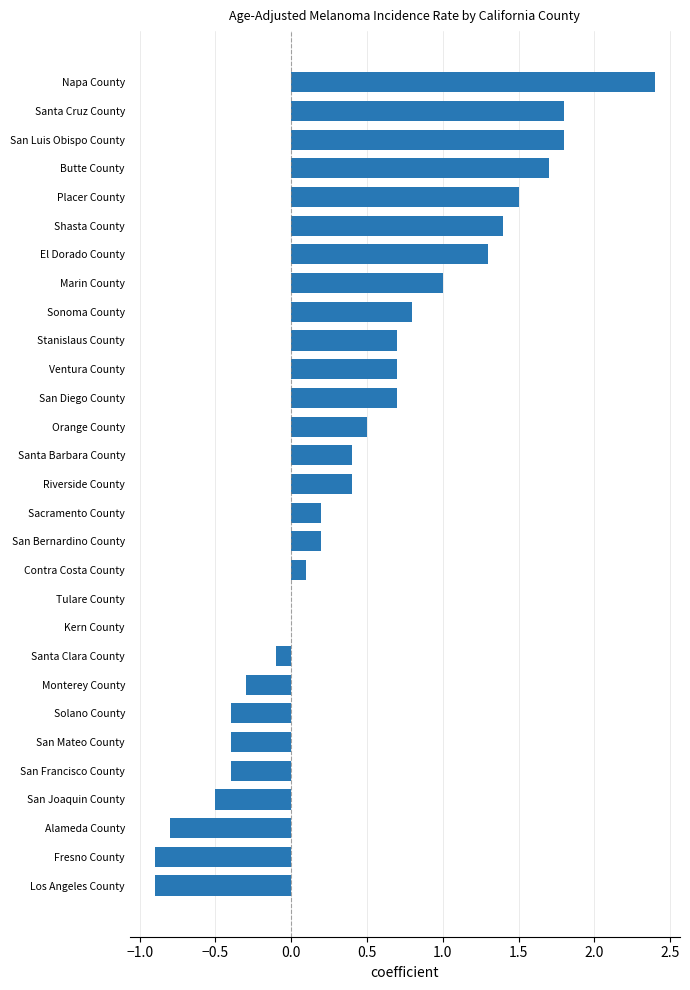

How many data points does each series have?

29